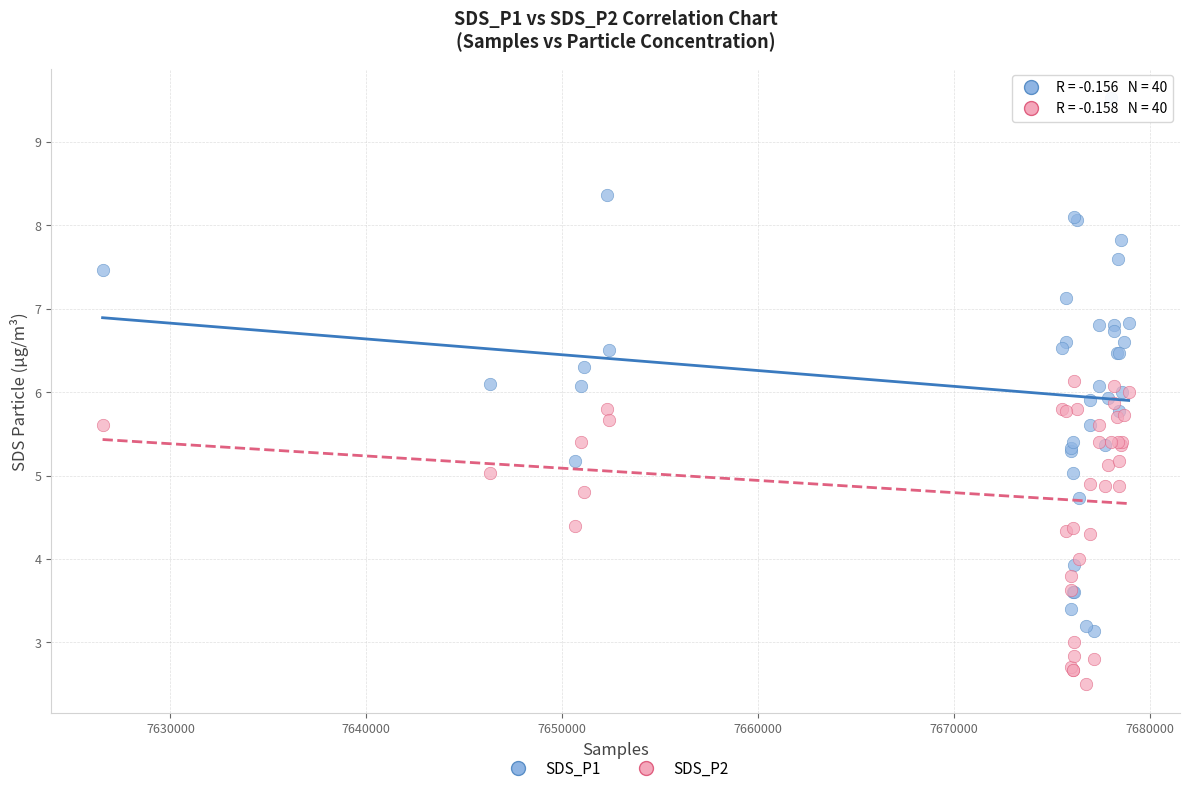

Which series has the largest Y range (max minus min)?

SDS_P1